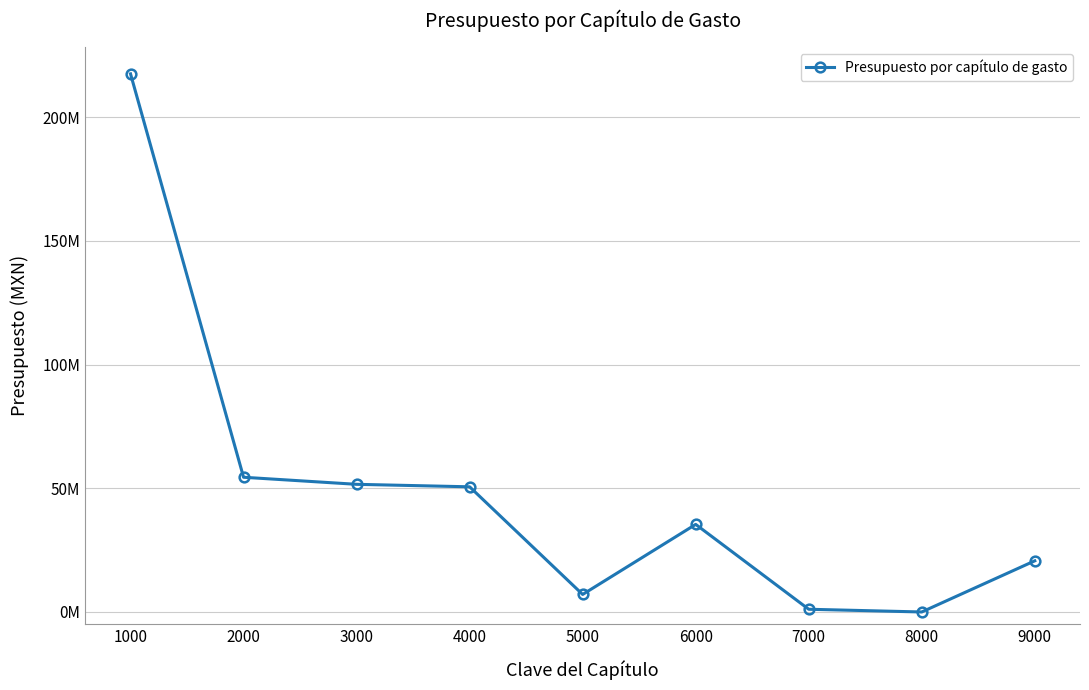

Does the chart have visible grid lines?

Yes